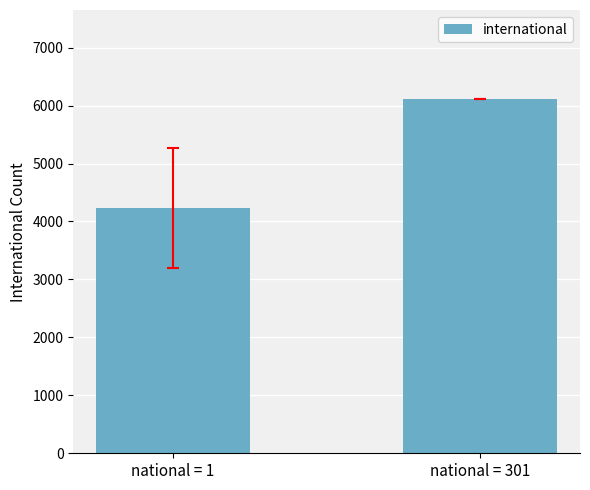

What is the value of the 1st bar from the left?

4236.9